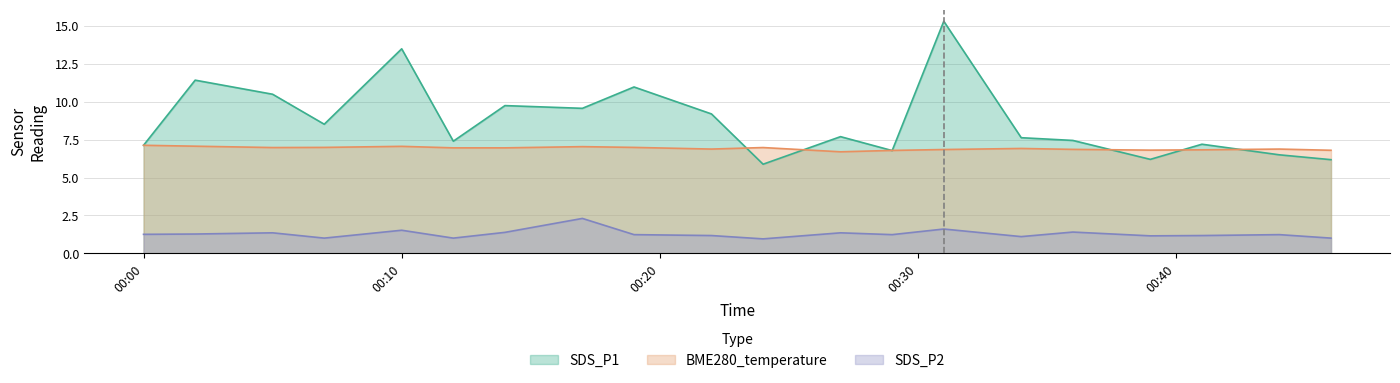

The value of BME280_temperature at 2022/02/19 00:22 is 6.9. True or false?

True